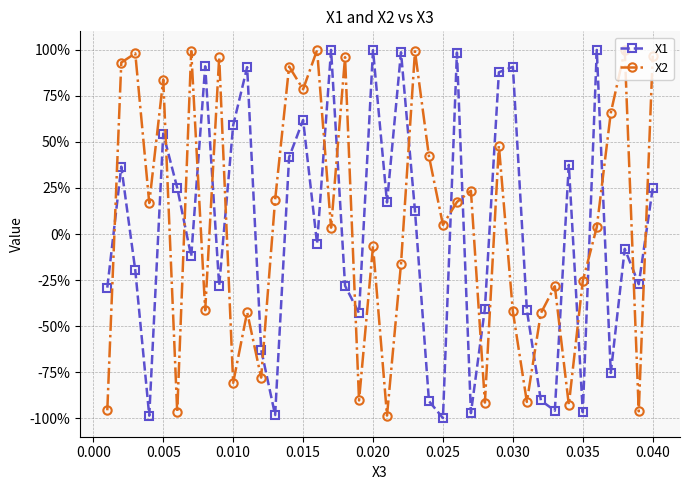

Does the chart display data point markers on the line(s)?

Yes